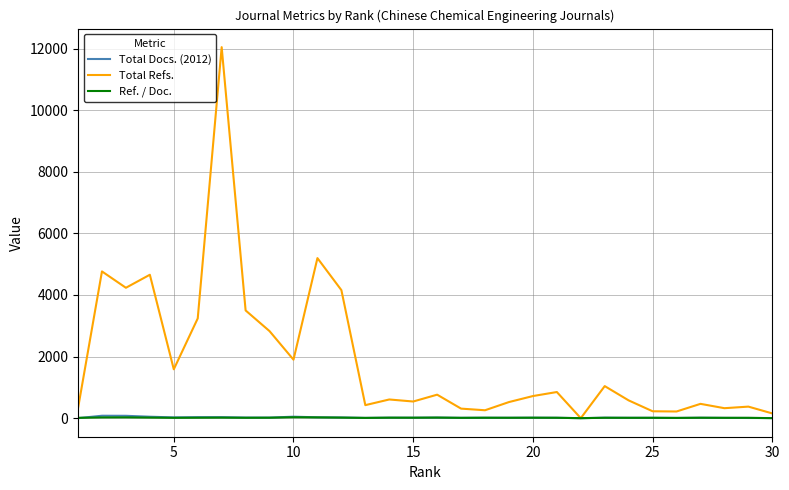

How many positive values does the Ref. / Doc. series have?

28